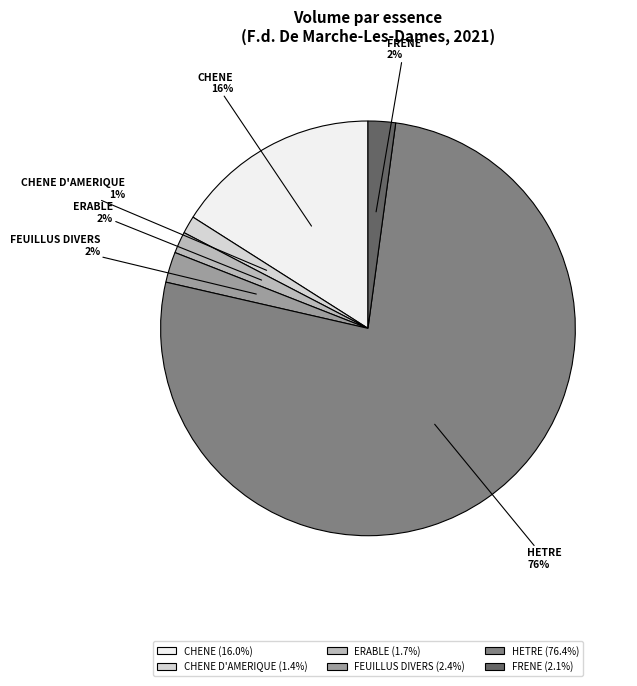

What percentage is the FRENE slice, to the nearest percent?

2%